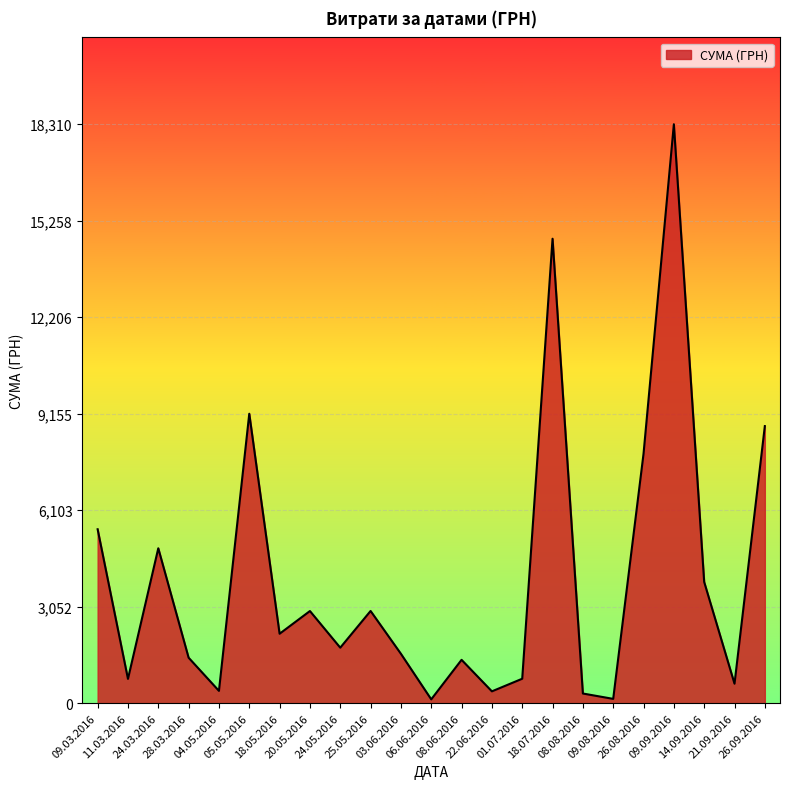

What is the maximum value shown in the chart?

18309.5